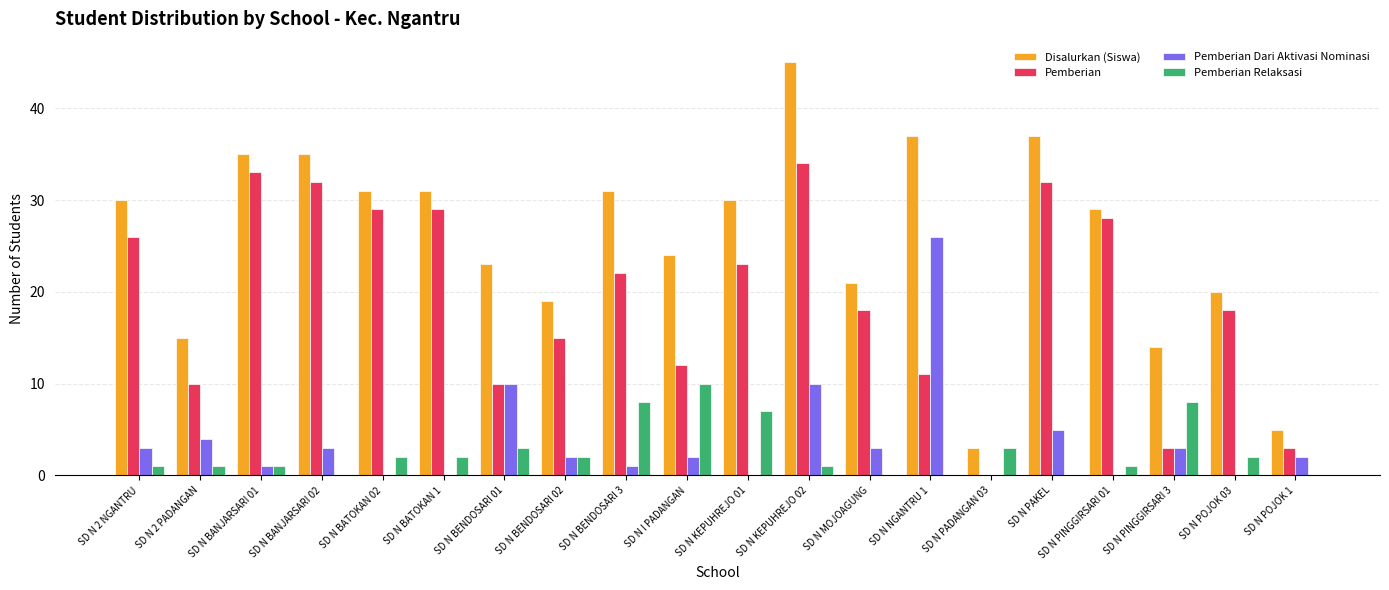

What are all the series names shown in the legend?

Disalurkan (Siswa), Pemberian, Pemberian Dari Aktivasi Nominasi, Pemberian Relaksasi